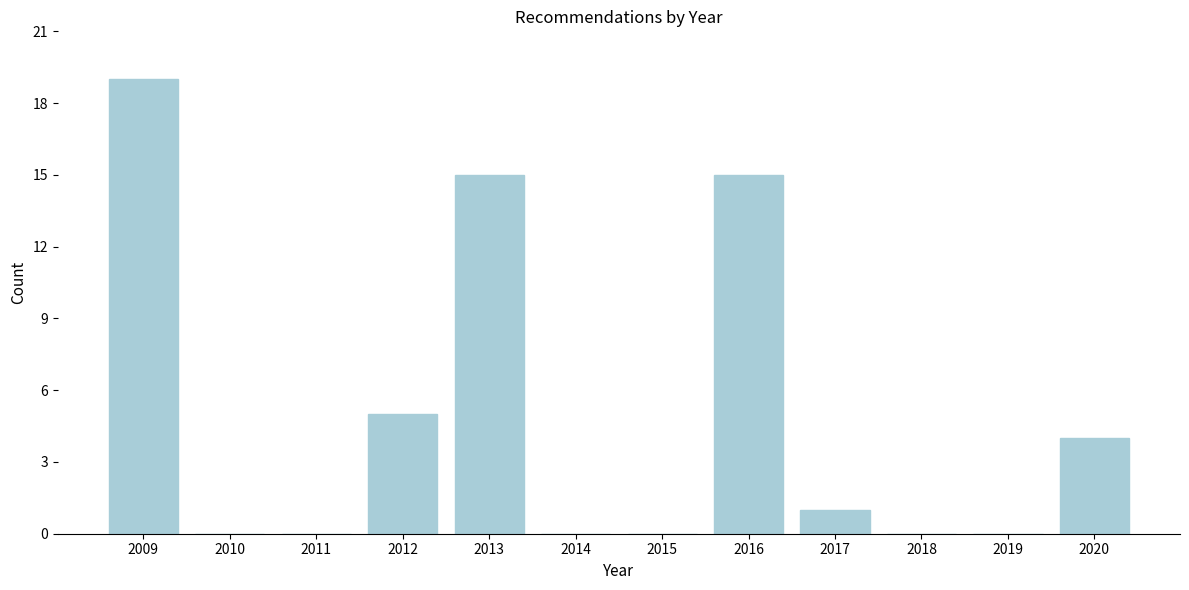

Reading left to right, transcribe all the data shown in this chart.

2009=19	2010=0	2011=0	2012=5	2013=15	2014=0	2015=0	2016=15	2017=1	2018=0	2019=0	2020=4